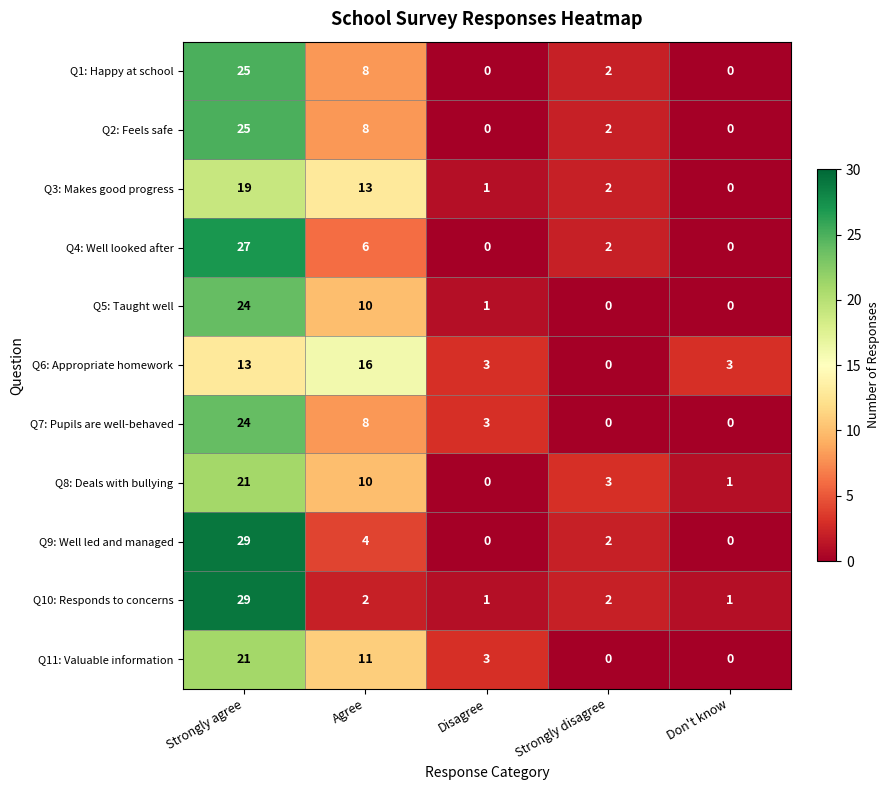

What is the total value across all series at Strongly agree?

257